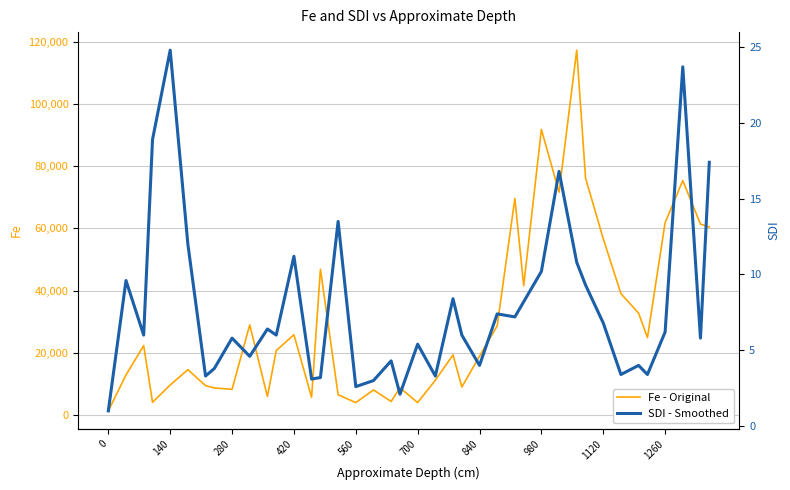

Reading left to right, transcribe all the data shown in this chart.

Fe - Original: 1382.9	12920.9	22352.4	4135.5	9693.4	14624.8	9484.3	8743.2	8315.7	29010.7	5997.2	20741.5	25851.4	5727.8	46876.8	6568.4	4039.8	8100.4	4414.3	8794.7	4040.9	11229.0	19357.2	9041.0	18948.1	28665.7	69576.9	41575.9	91782.3	71616.0	117234.6	76144.4	56672.6	39033.6	32771.0	24903.0	61837.5	75344.0	61358.2	60452.4
SDI - Smoothed: 1.0	9.6	6.0	18.9	24.8	12.0	3.3	3.8	5.8	4.6	6.4	6.0	11.2	3.1	3.2	13.5	2.6	3.0	4.3	2.1	5.4	3.3	8.4	6.0	4.0	7.4	7.2	8.2	10.2	16.8	10.8	9.3	6.8	3.4	4.0	3.4	6.2	23.7	5.8	17.4